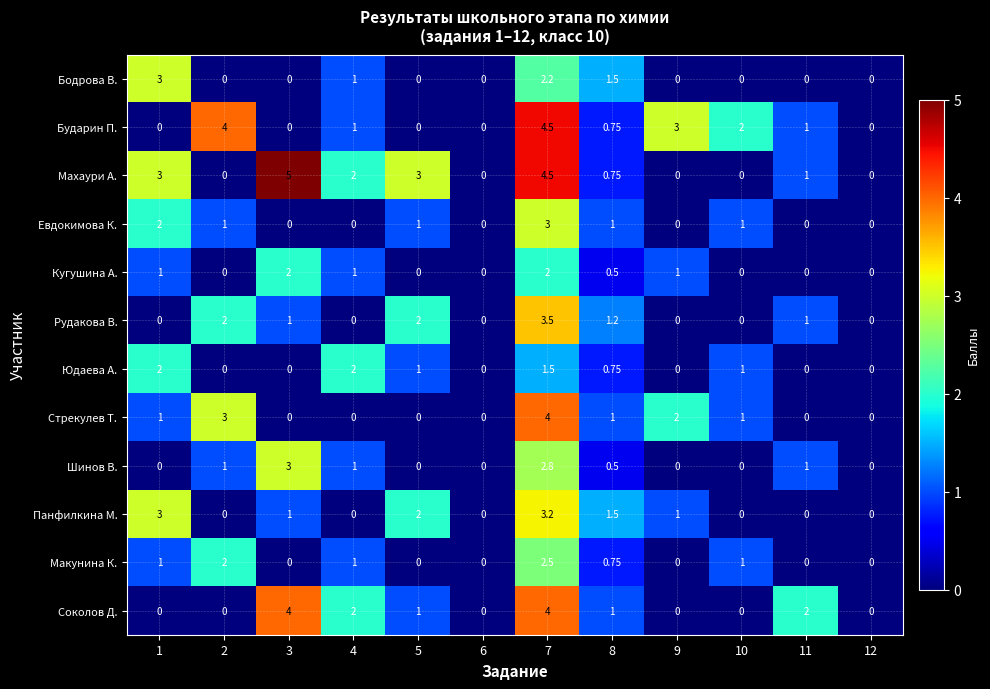

Which series has the widest spread of values?

Махаури А.